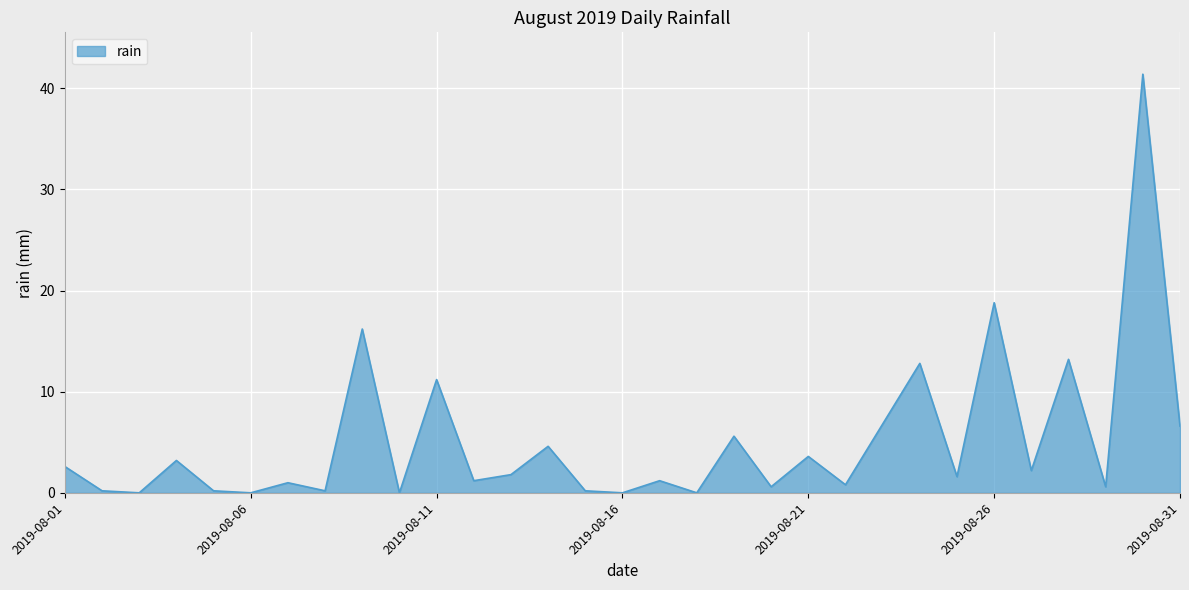

What is the greatest value displayed?

41.4